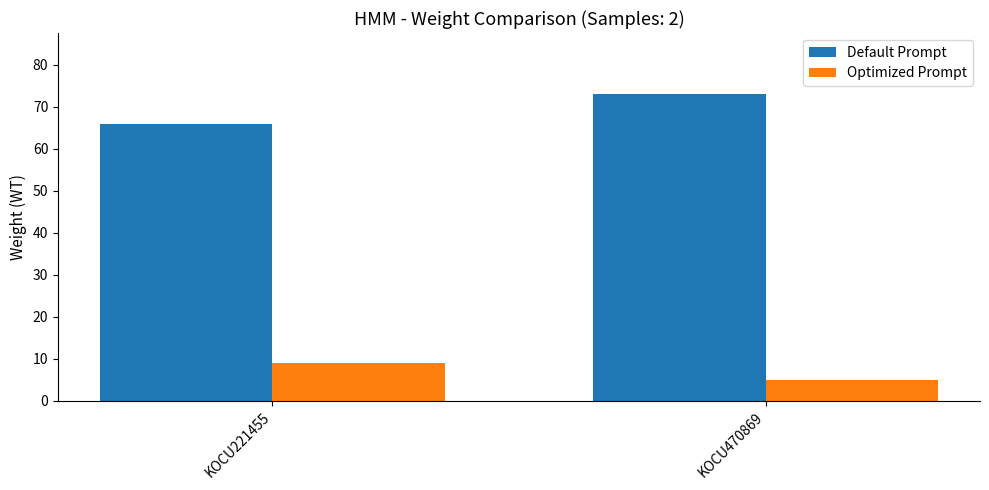

How many data points does each series have?

2